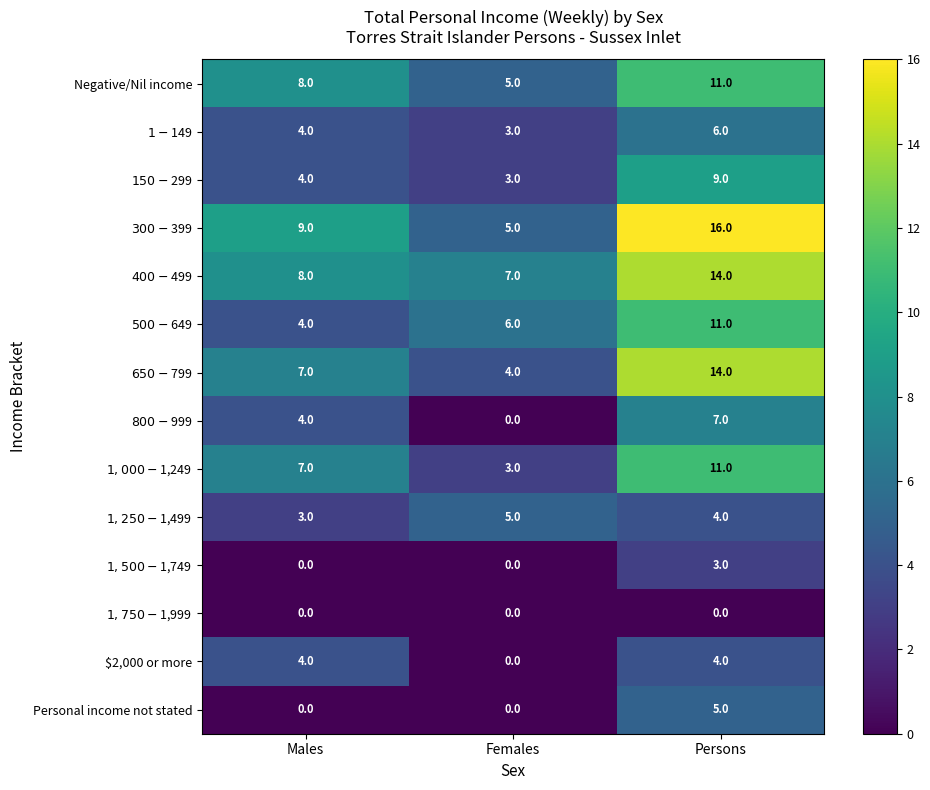

The value of $2,000 or more at Females is -2. True or false?

False